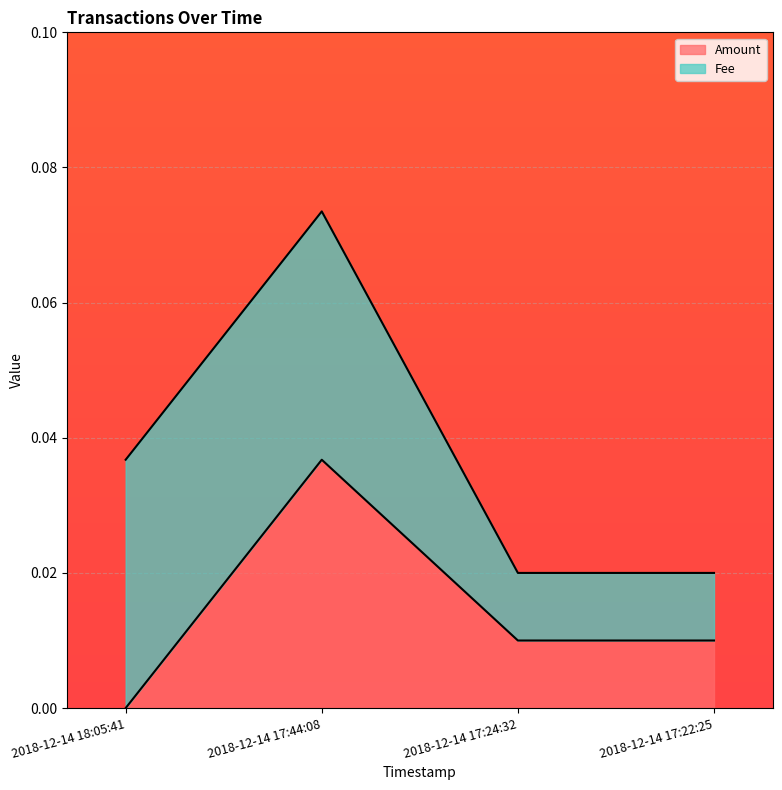

List the labels in order of value, largest first.

2018-12-14 17:44:08, 2018-12-14 17:24:32, 2018-12-14 17:22:25, 2018-12-14 18:05:41